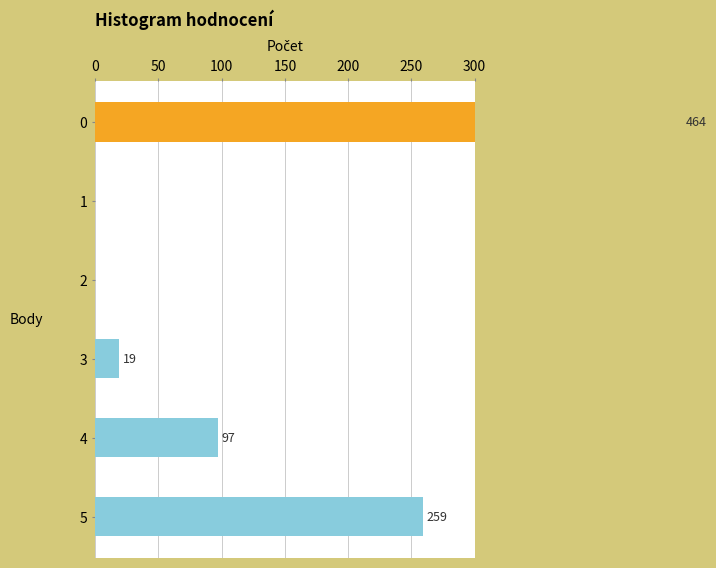

How many categories are shown in the chart?

6